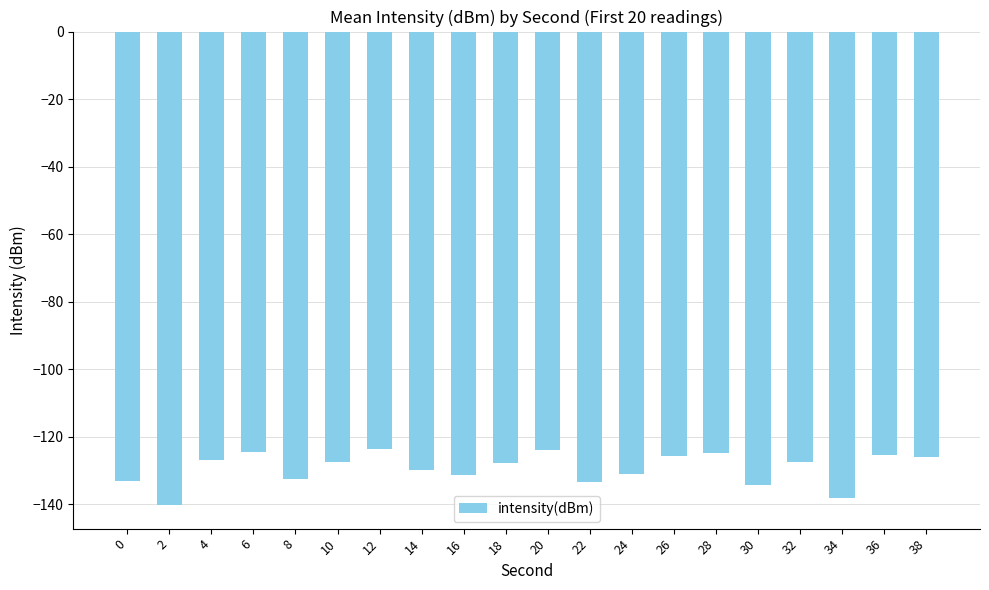

How many bars are there in total?

20